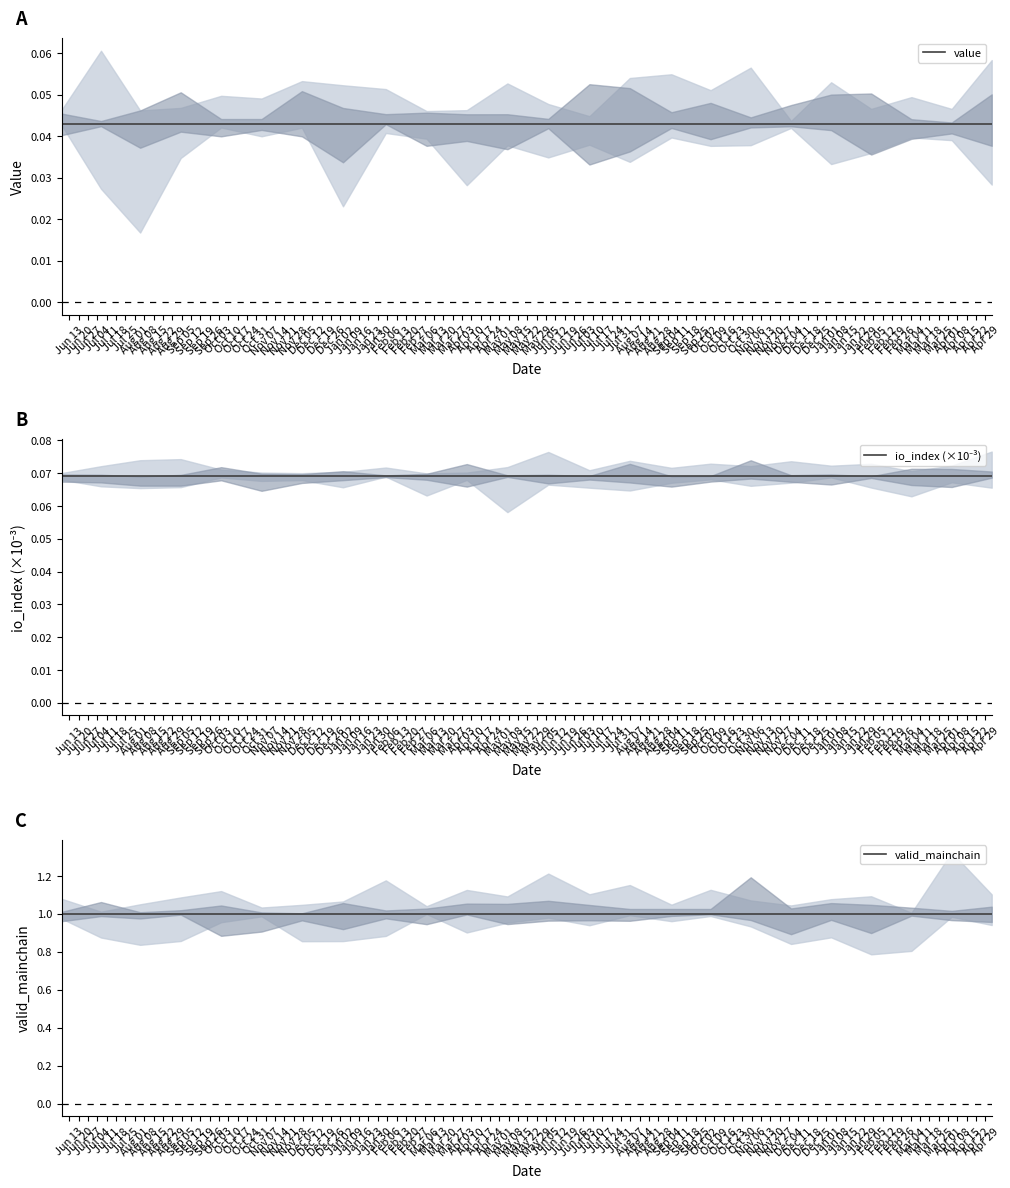

True or false: valid_mainchain and value intersect in this chart.

False